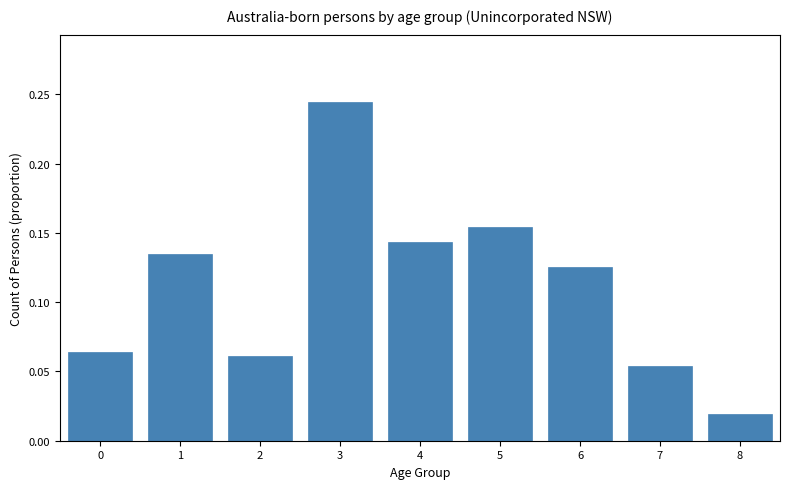

At which category does the chart reach its peak across all series?

3